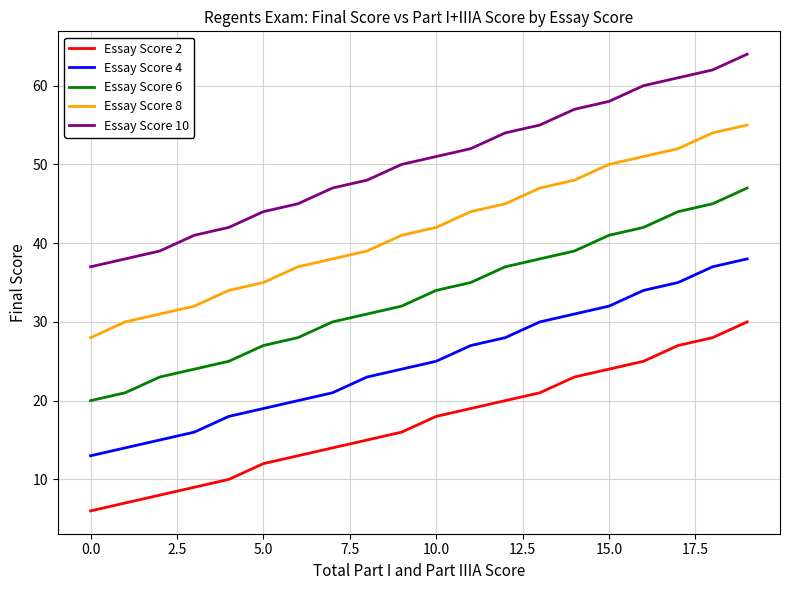

Rank the series by their average value, from lowest to highest.

Essay Score 2, Essay Score 4, Essay Score 6, Essay Score 8, Essay Score 10